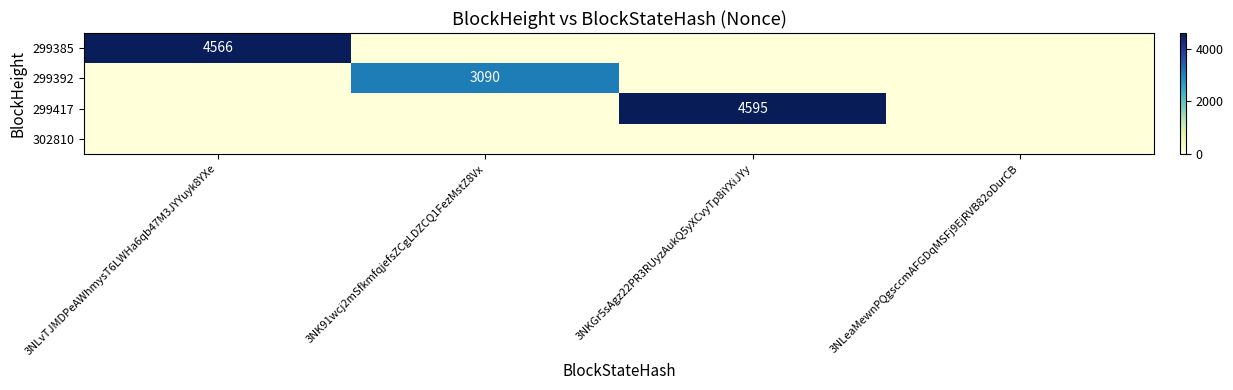

Which has a higher value, 3NLvTJMDPeAWhmysT6LWHa6qb47M3JYYuyk8YXe or 3NLeaMewnPQgsccmAFGDqMSFj9EjRVB82oDurCB?

3NLvTJMDPeAWhmysT6LWHa6qb47M3JYYuyk8YXe